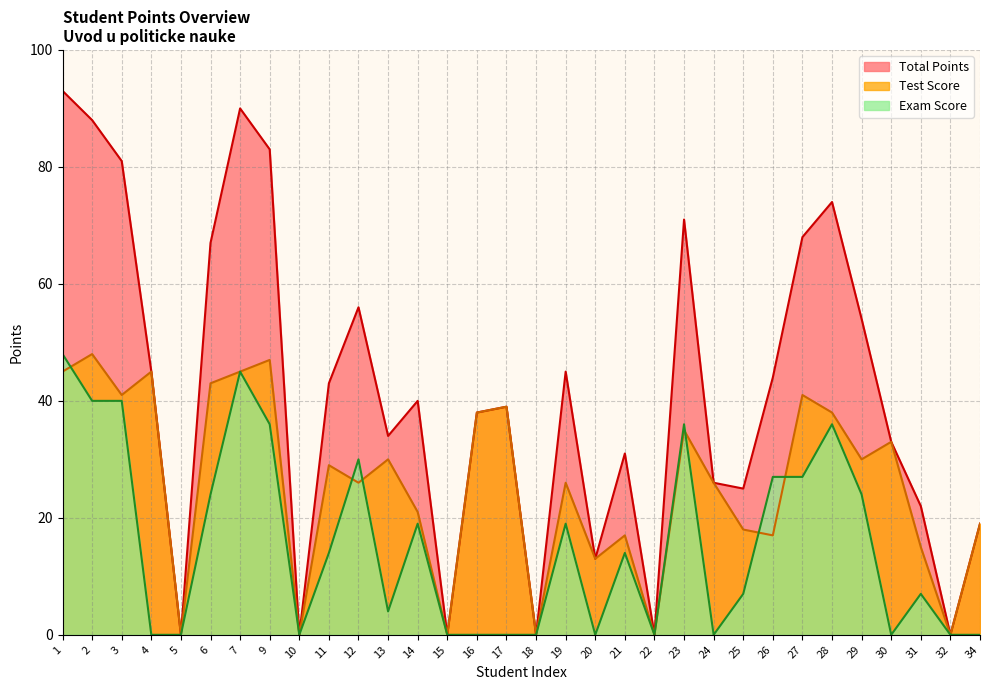

Is the value of Total Points at 12 greater than the value of Exam Score at 34?

Yes